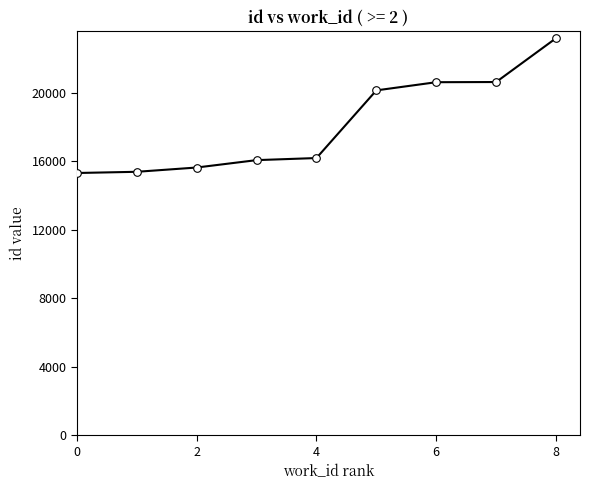

What is the difference between the maximum and minimum values?

7876